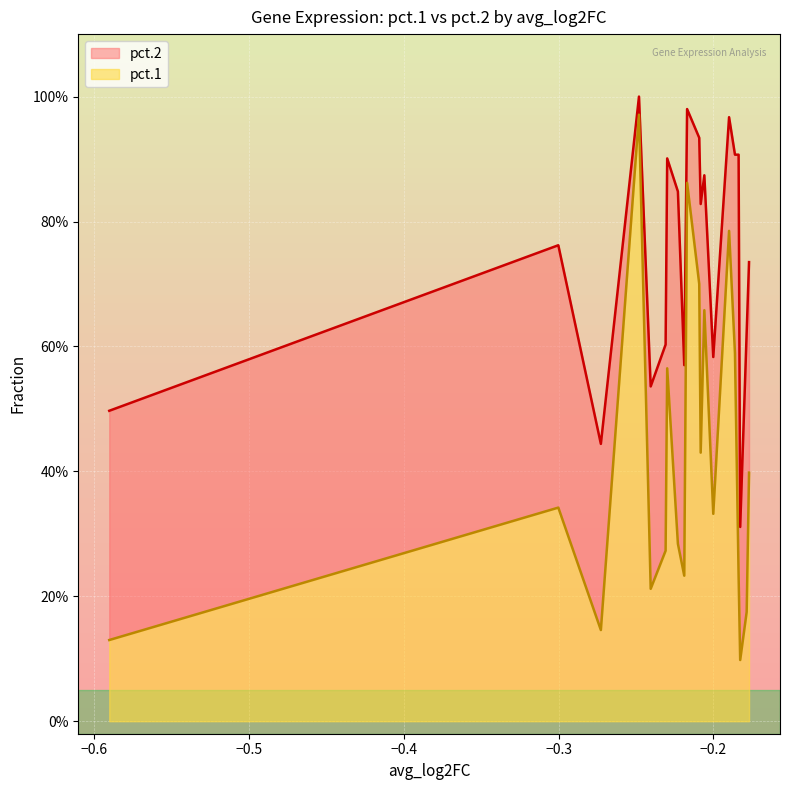

What are all the series names shown in the legend?

pct.2, pct.1